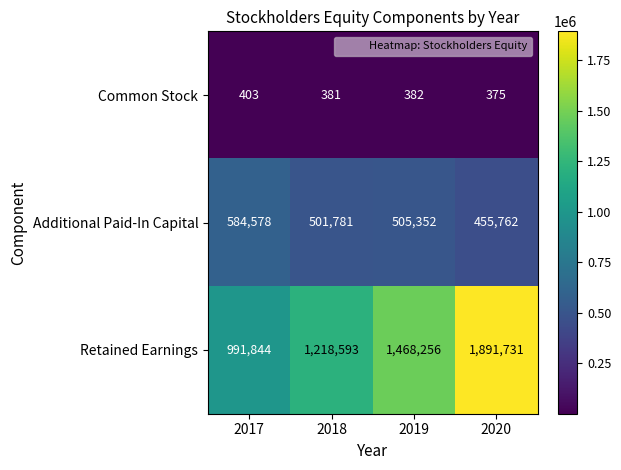

What is the difference between the highest and lowest values at 2019?

1467874